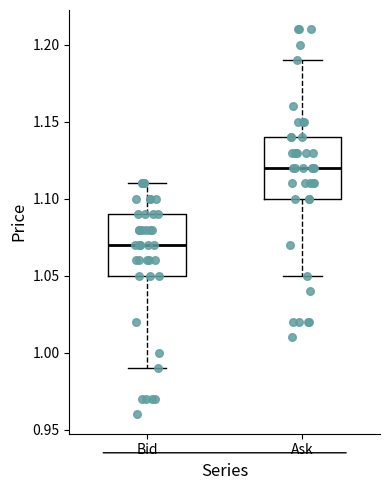

Where is the lower edge of the box for Ask on the y-axis? The values are not printed on the chart, so give them approximately, as read against the axis.

1.10